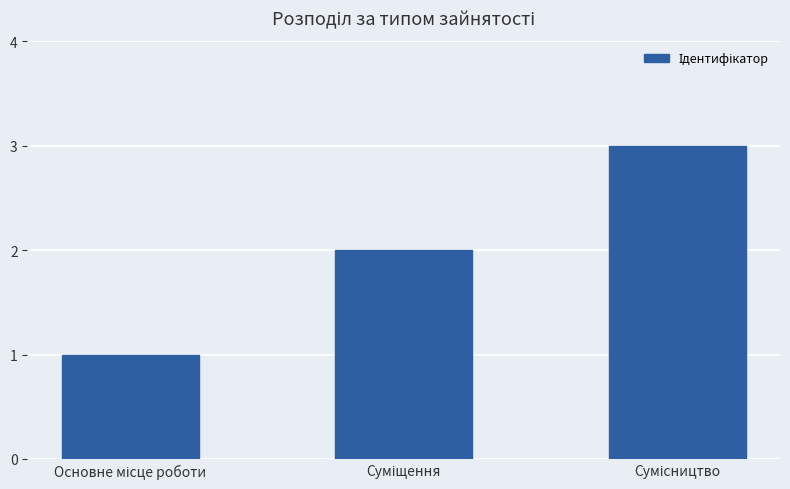

What is the maximum value shown in the chart?

3